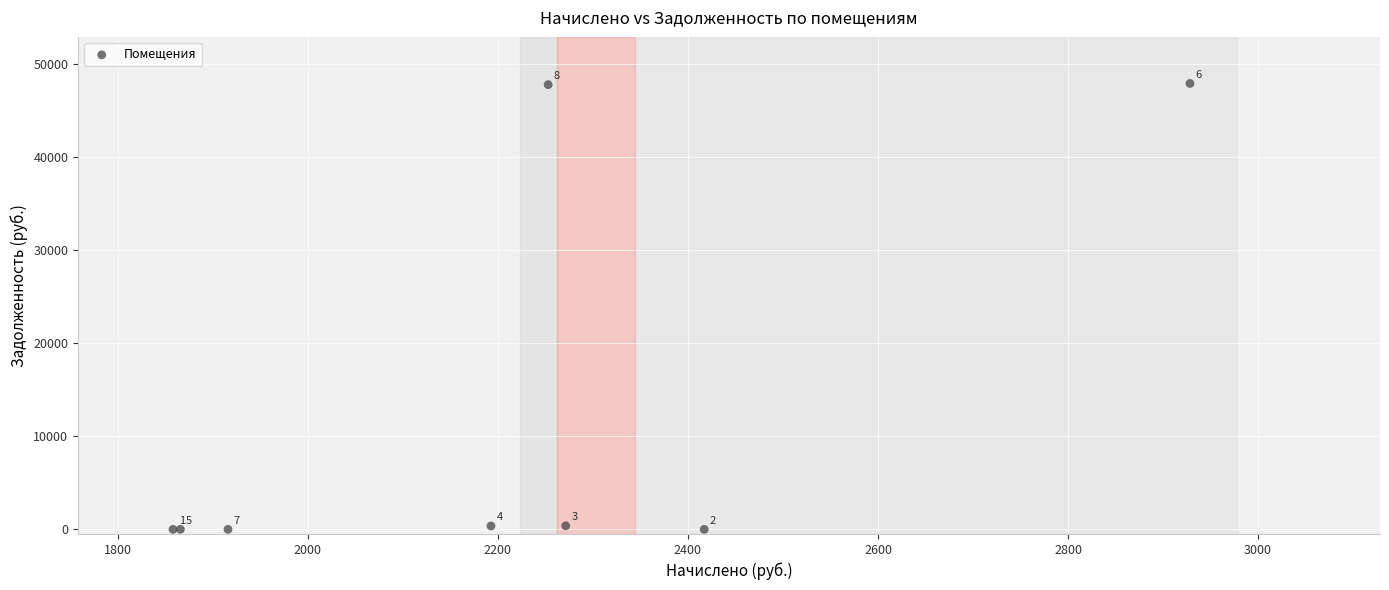

What Y value in the scatter plot is closest to 23938?

378.6